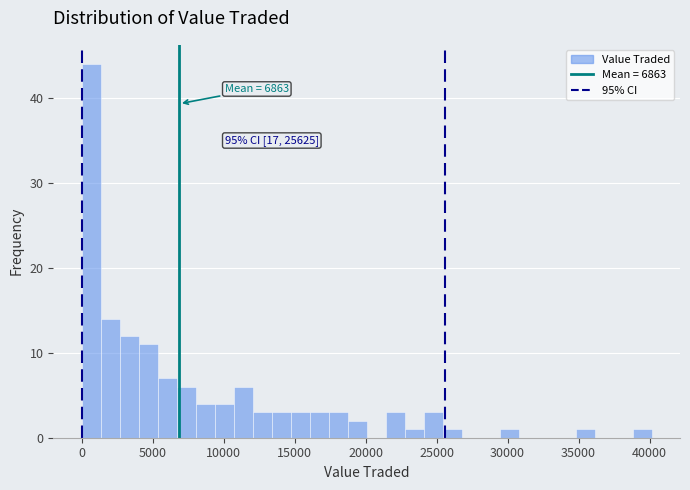

Read against the x-axis, roughly where is the centre of the tallest bar?

500